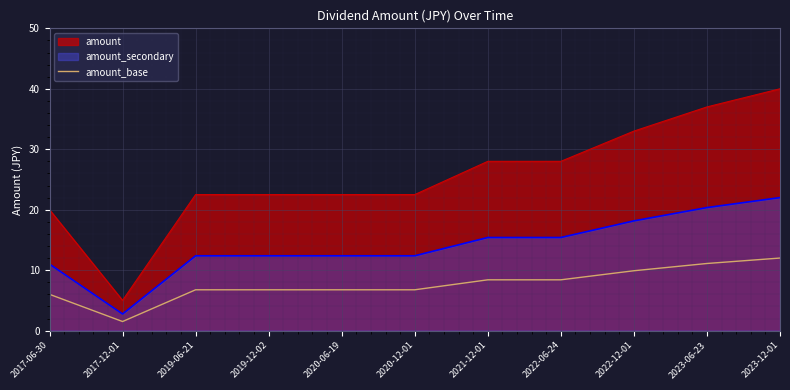

What is the label of the 4th point from the right?

2022-06-24